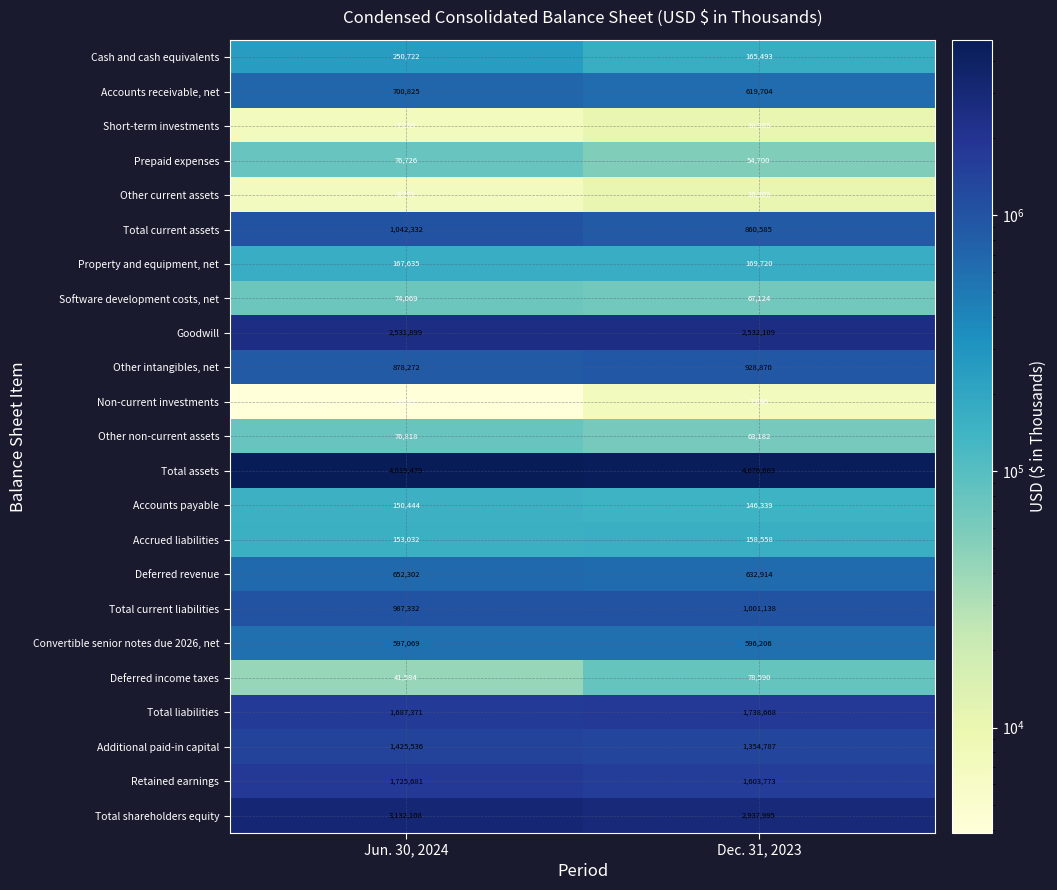

How many data points in Cash and cash equivalents are less than 250722?

1